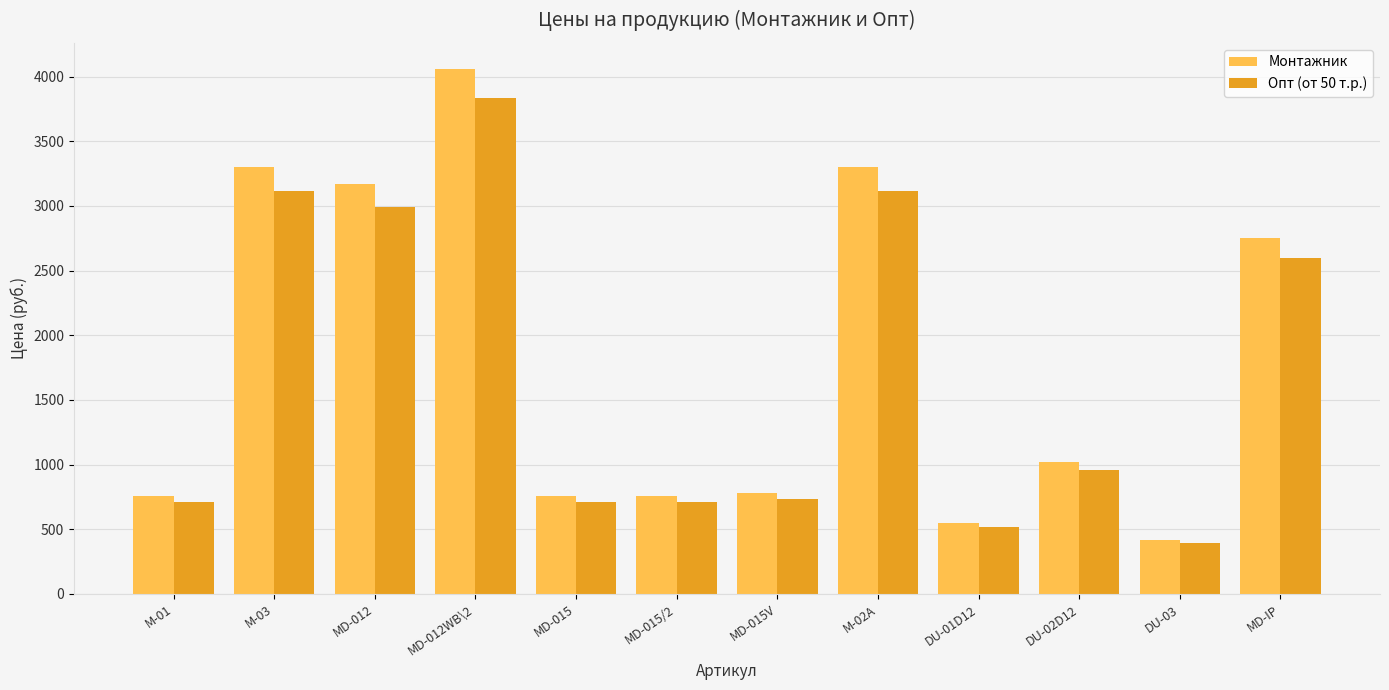

How many data points in Опт (от 50 т.р.) are above 960?

6